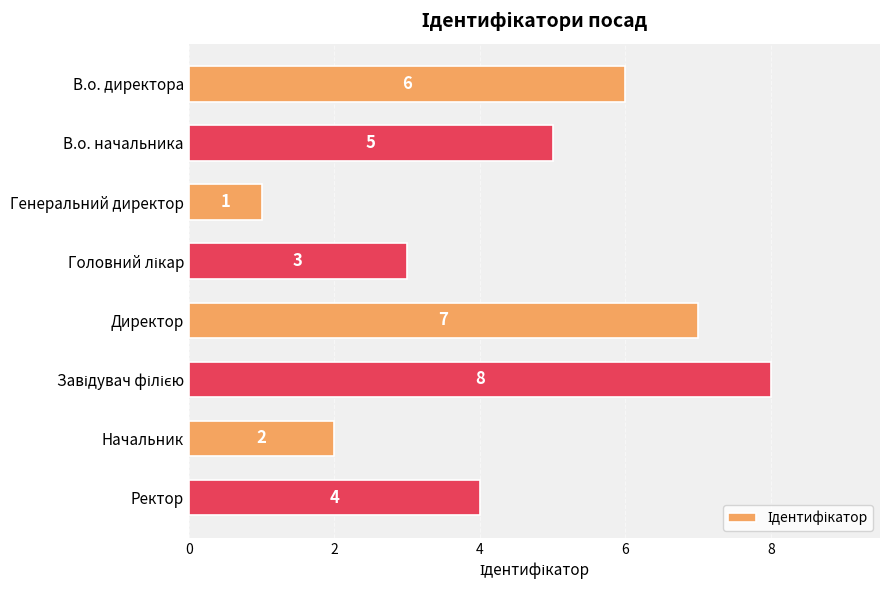

Is it true that the value at Директор is 7?

True